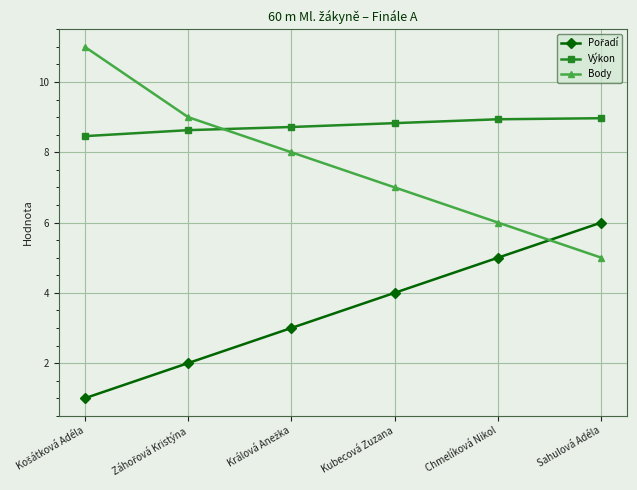

The value of Výkon at Kubecová Zuzana is 8.8. True or false?

True